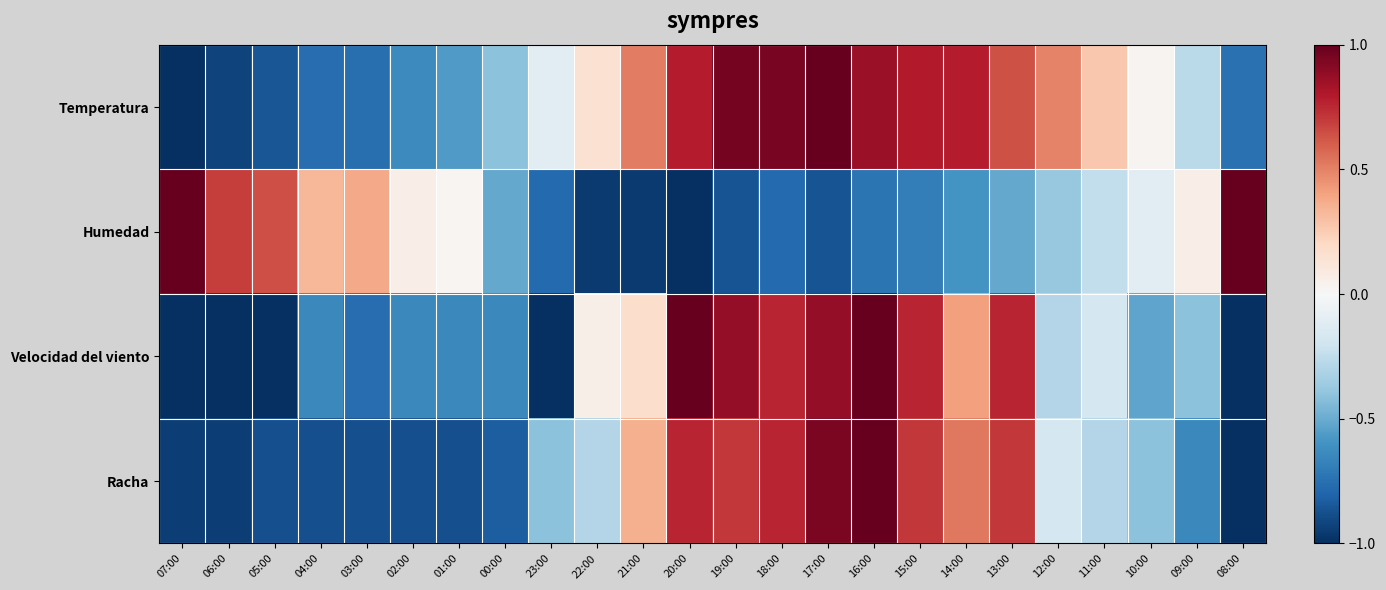

Count the number of data series in this chart.

4